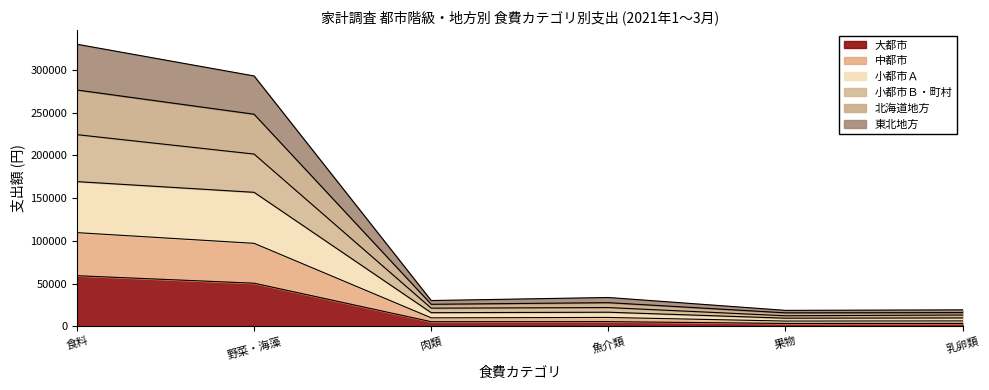

At which label does 大都市 reach its peak?

食料